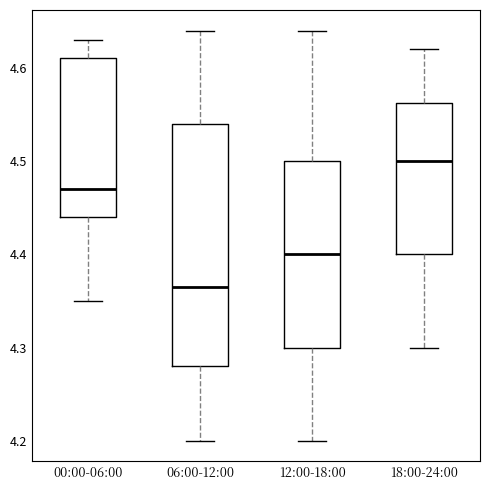

Where does the median line of the box for 12:00-18:00 sit on the y-axis? The values are not printed on the chart, so give them approximately, as read against the axis.

4.40